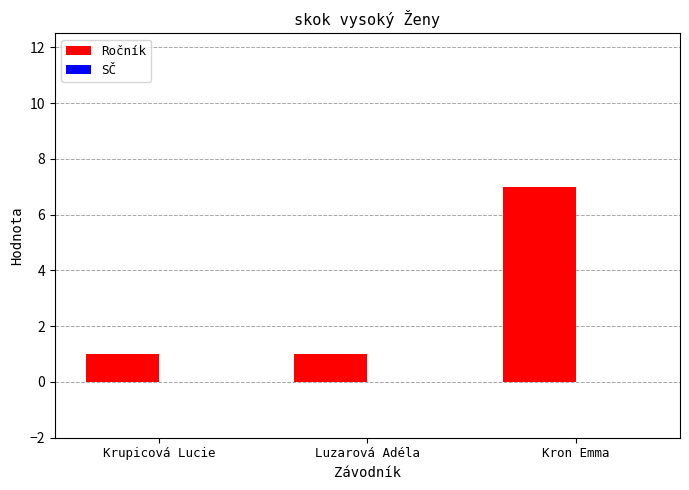

Reading left to right, list all the values displayed in this chart.

Krupicová Lucie=1	Luzarová Adéla=1	Kron Emma=7